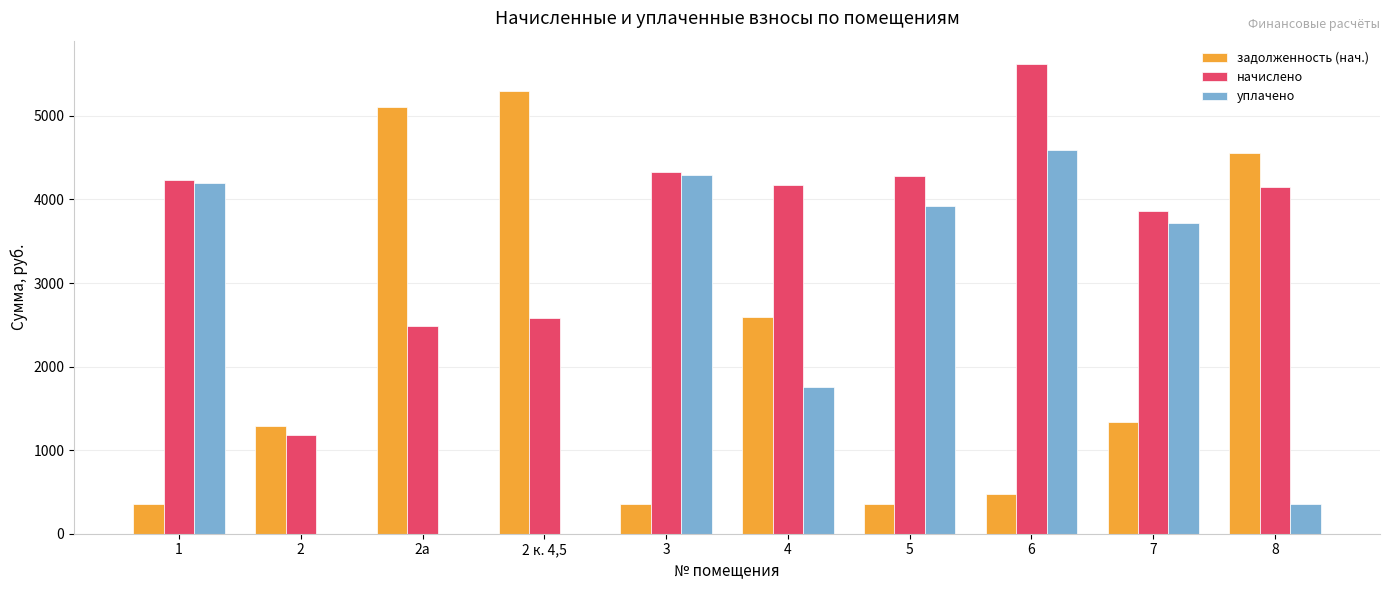

What is the greatest value displayed?

5619.7